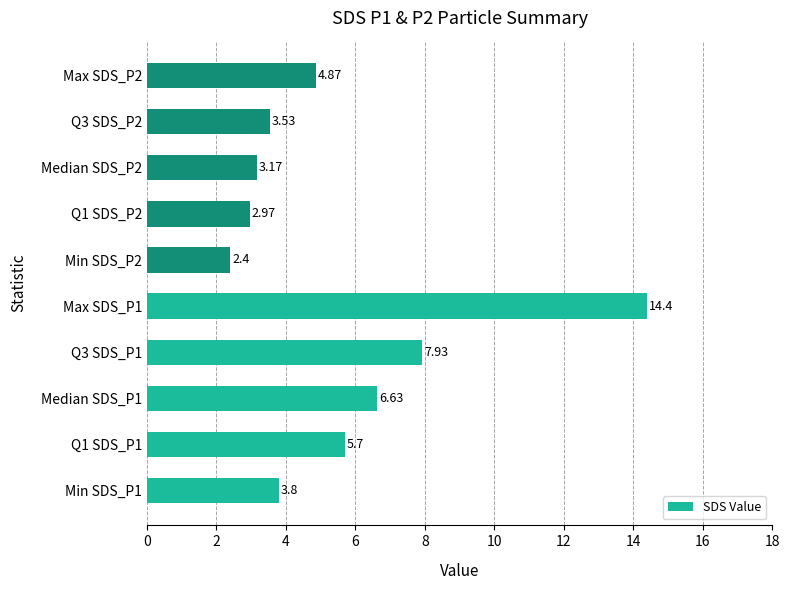

What is the smallest value displayed?

2.4